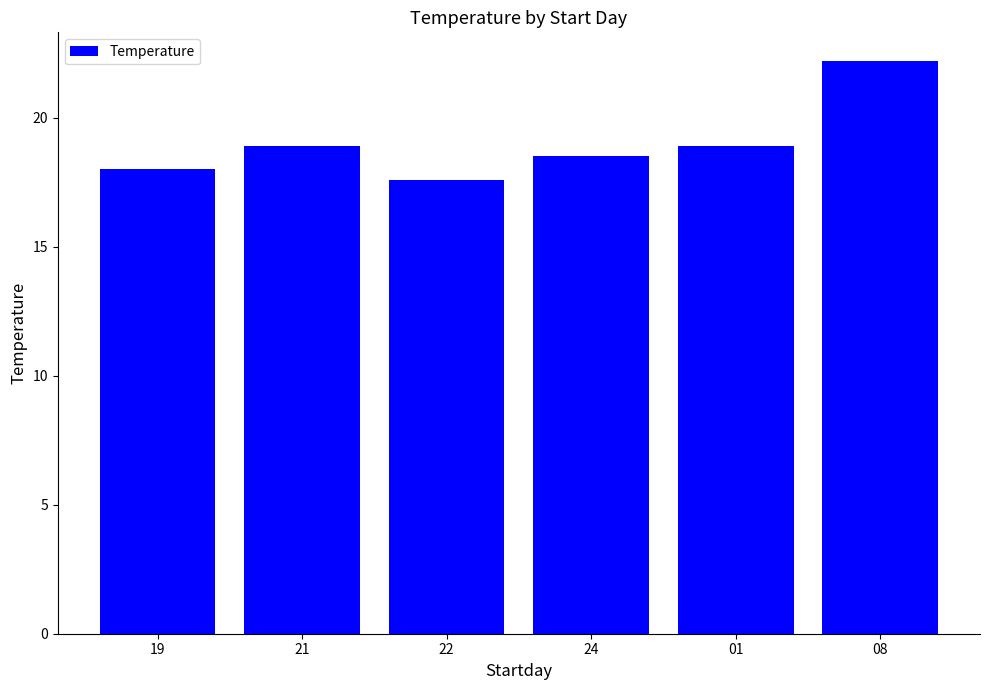

What is the difference between the second highest and second lowest values?

0.9